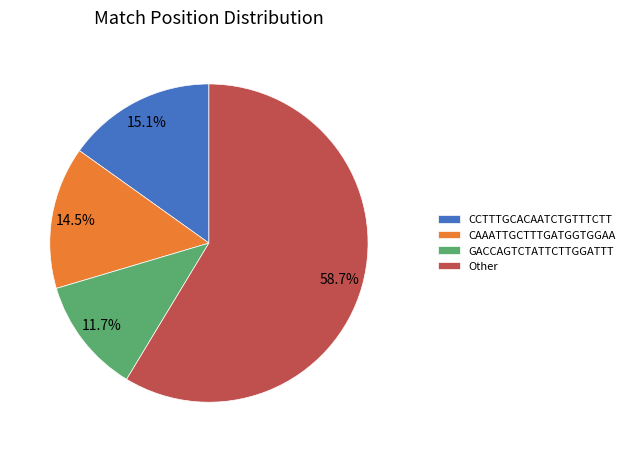

What is the largest slice in the pie chart?

Other